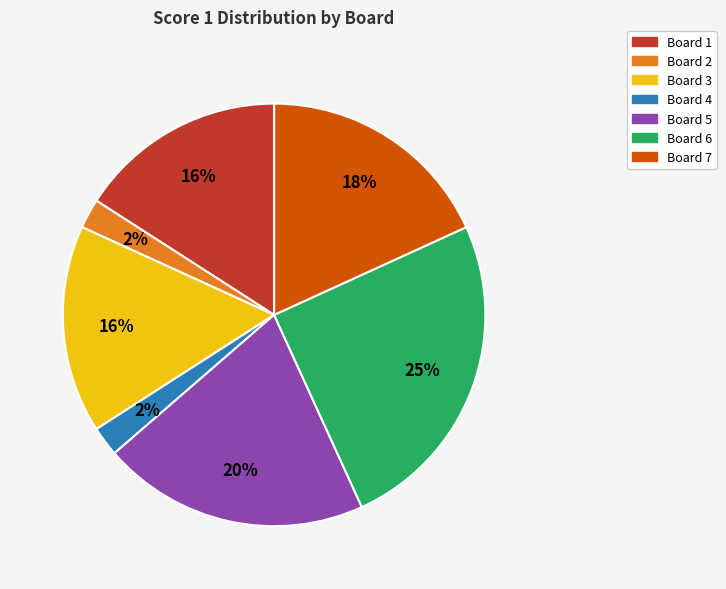

What percentage is the Board 1 slice, to the nearest percent?

16%